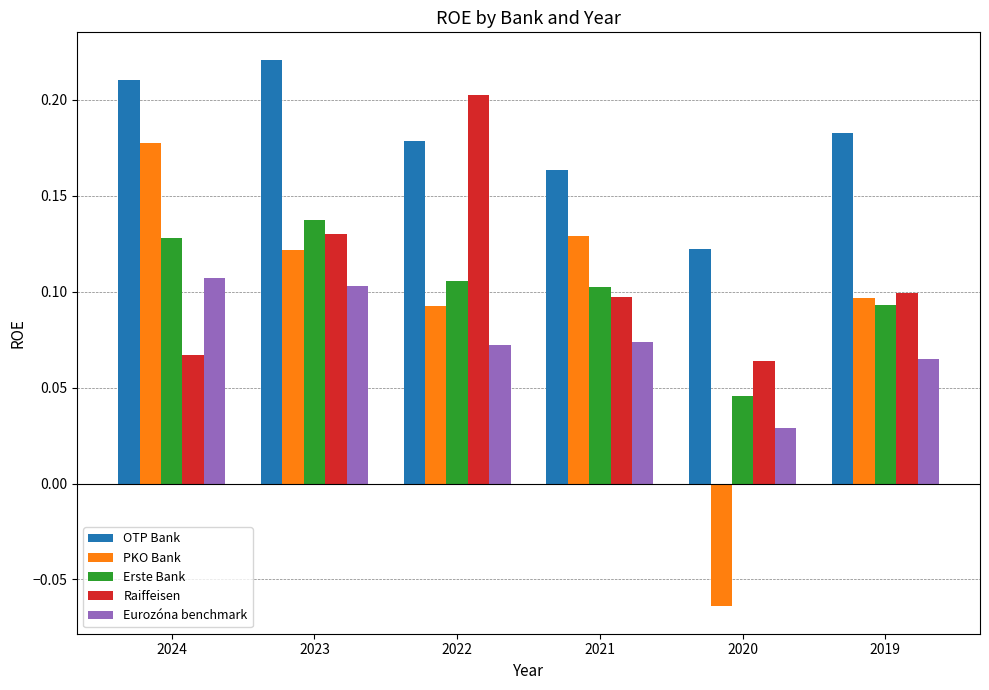

Is it true that Eurozóna benchmark equals 0.2 at 2023?

False